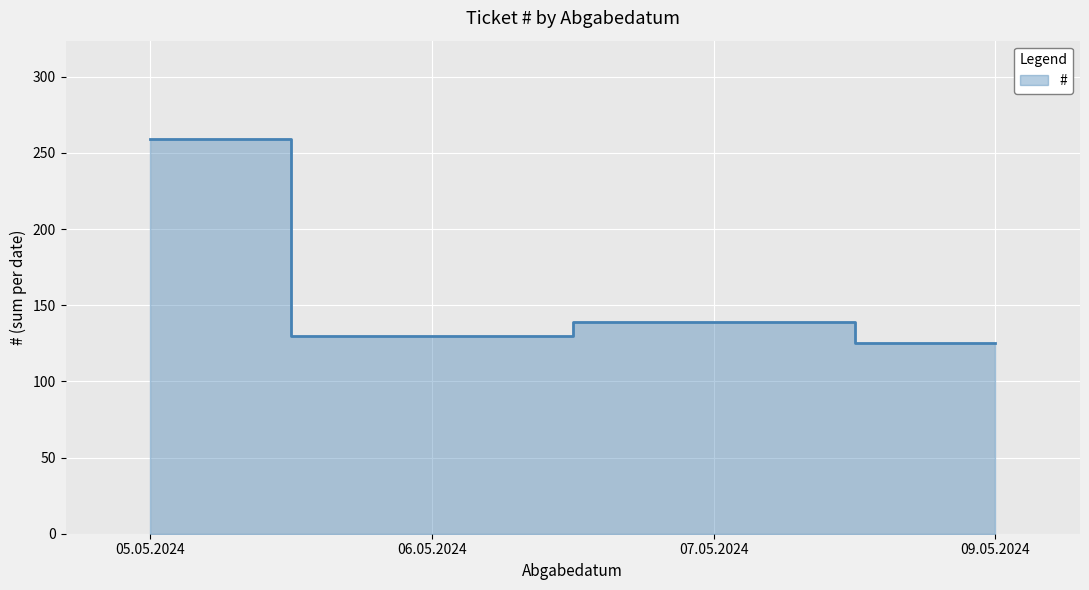

What is the average value?

163